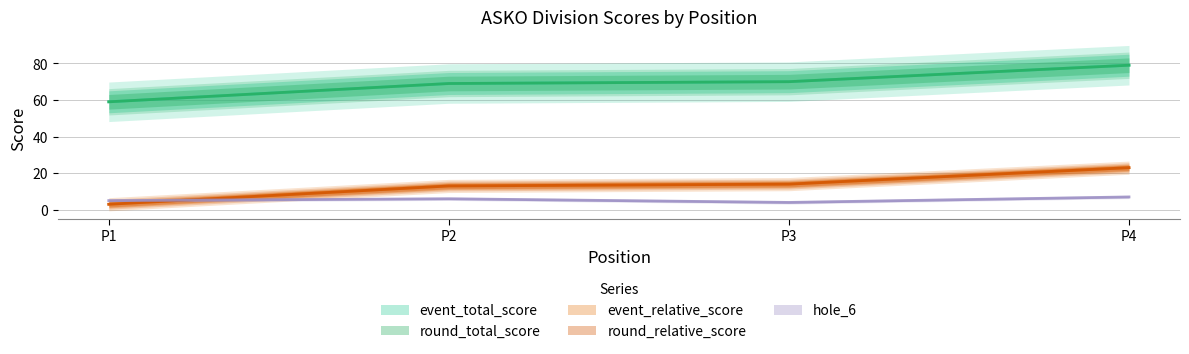

True or false: hole_6 and round_total_score intersect in this chart.

False